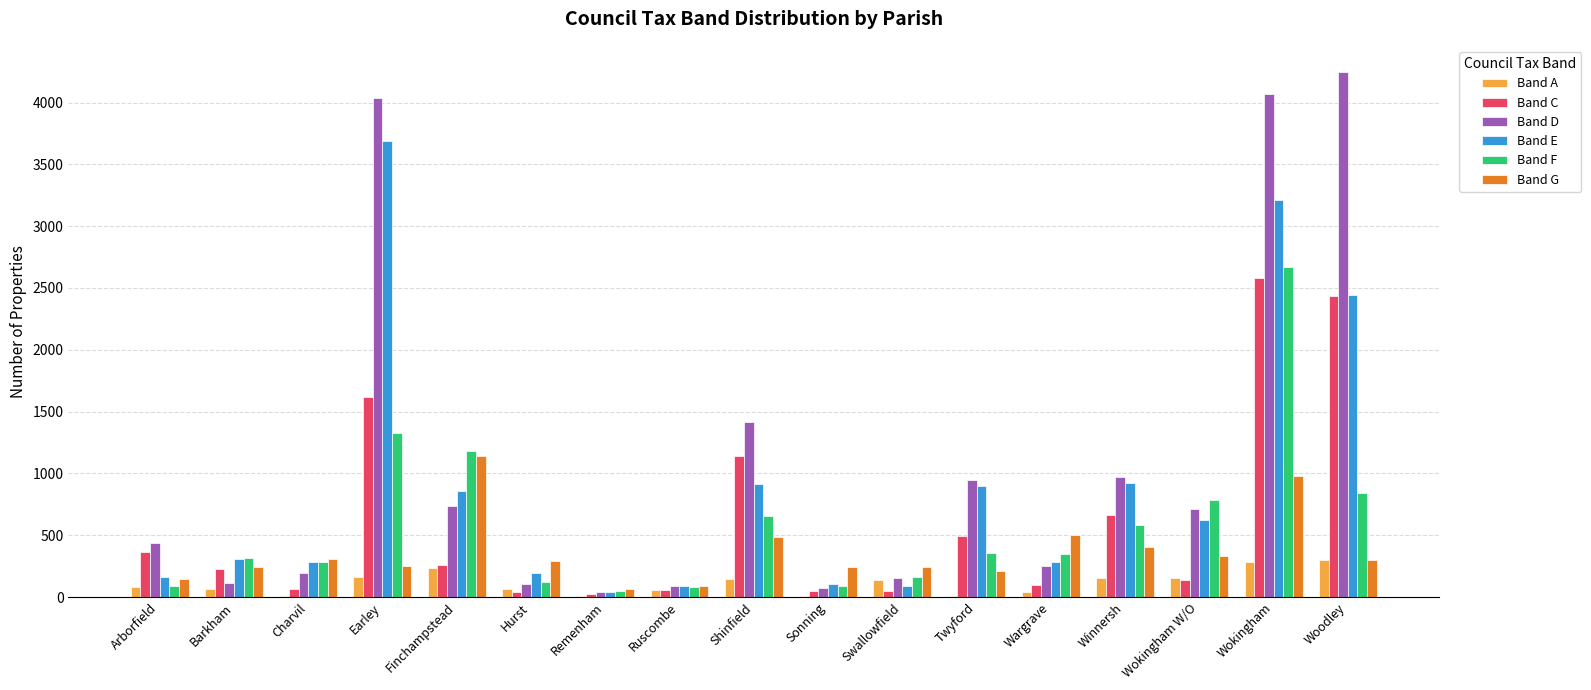

Are the bars grouped side by side (vs. stacked)?

Yes